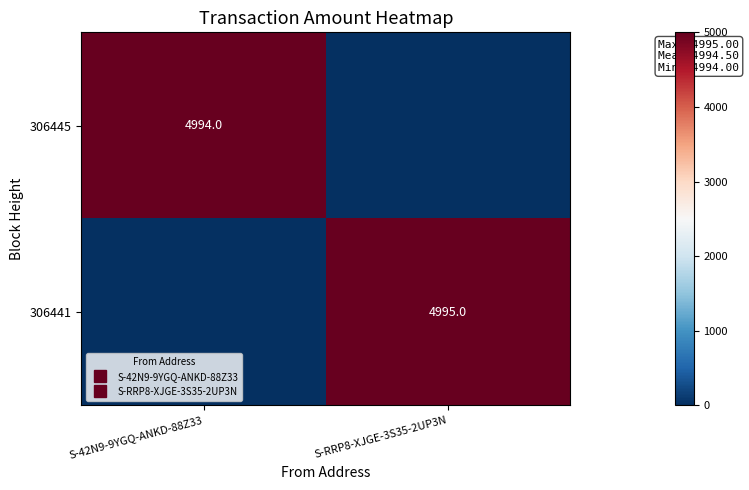

What is the sum of the 306445 values at S-RRP8-XJGE-3S35-2UP3N and S-42N9-9YGQ-ANKD-88Z33?

4994